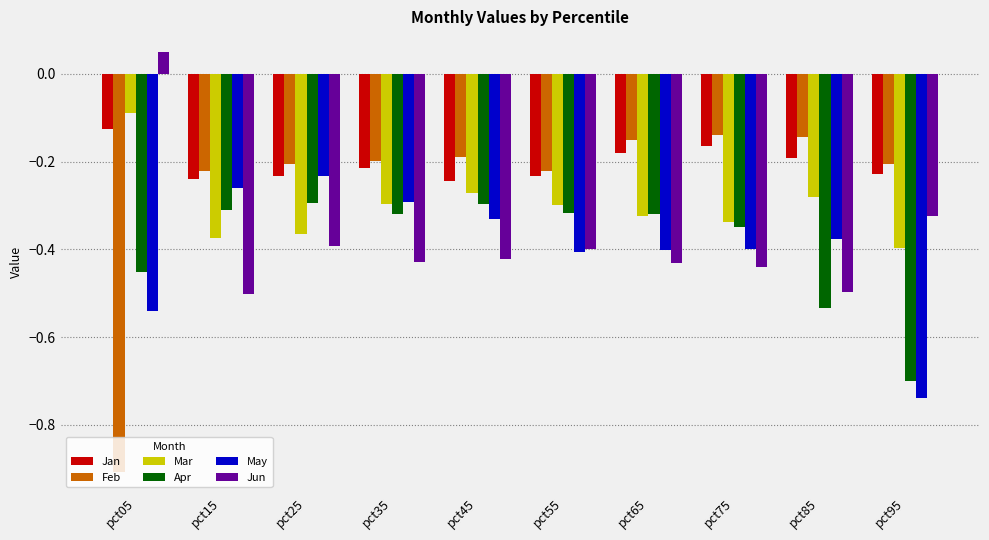

What is the smallest value displayed?

-0.9